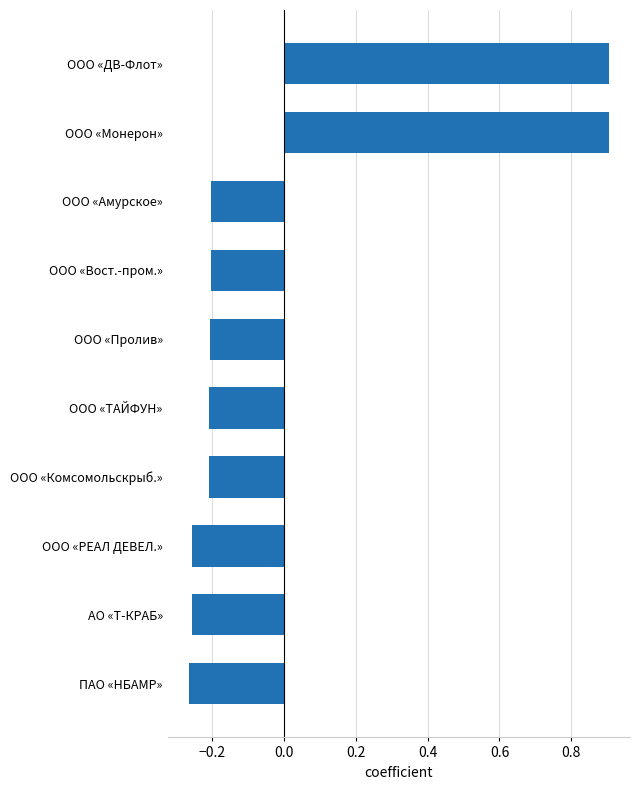

The chart shows a value of -0.2 at ООО «ТАЙФУН». True or false?

True